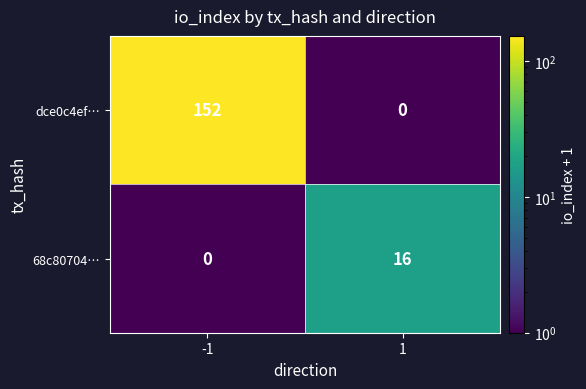

Read the 68c80704… value at 1.

16